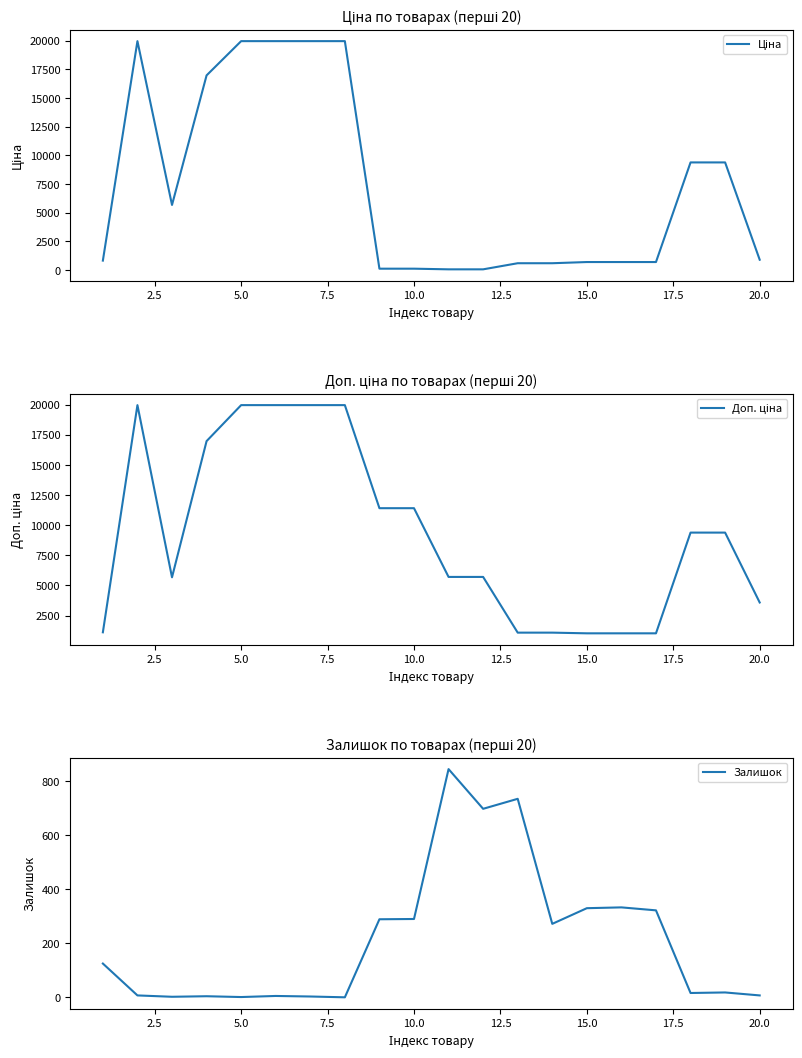

What is the highest value of the Залишок series?

845